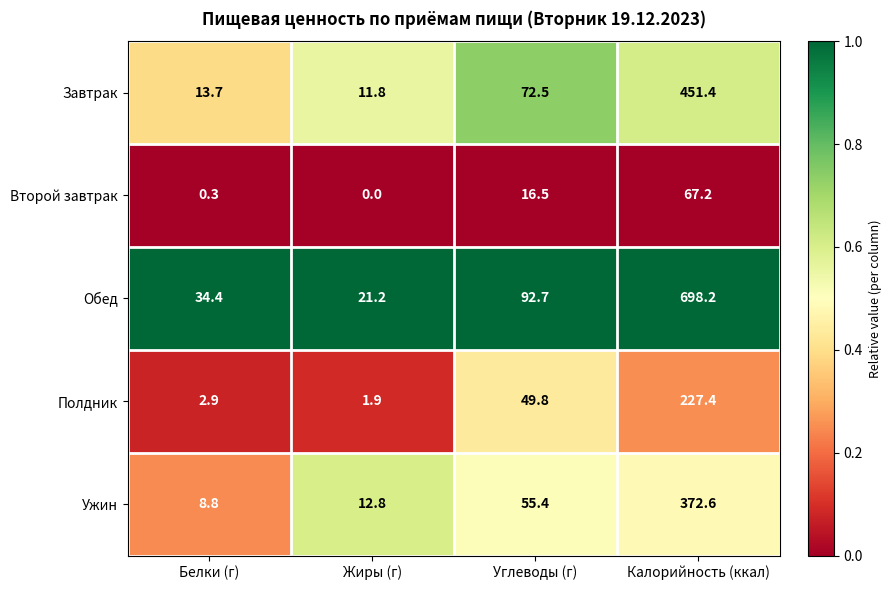

What is the difference between the maximum and minimum values in the Обед series?

677.0